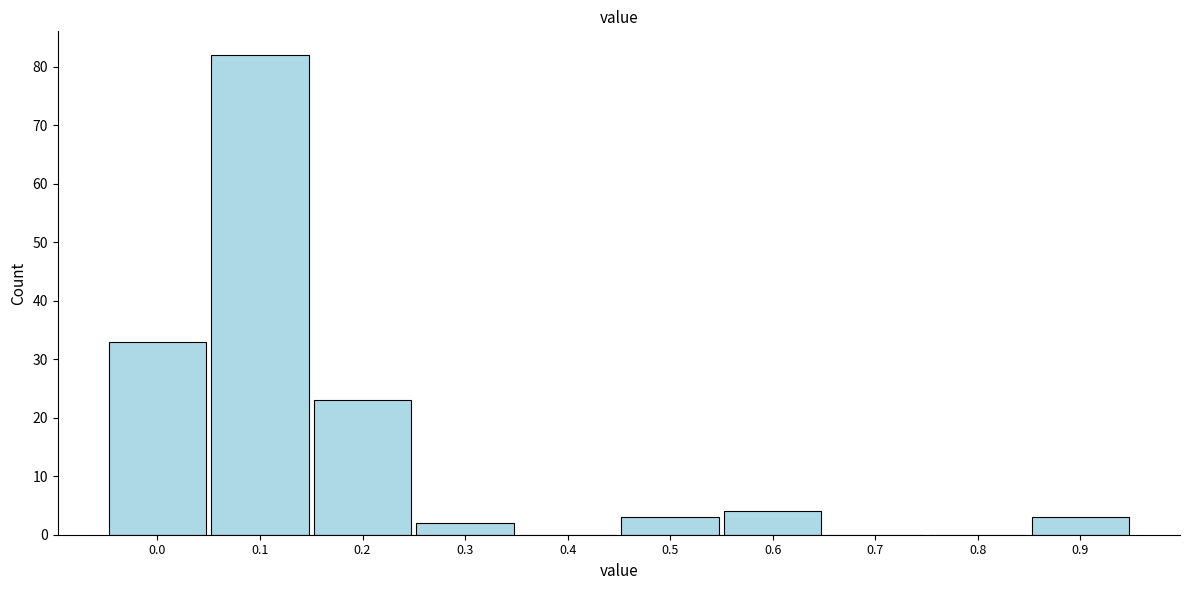

Reading right to left, transcribe all the data shown in this chart.

0.9=3	0.8=0	0.7=0	0.6=4	0.5=3	0.4=0	0.3=2	0.2=23	0.1=82	0.0=33